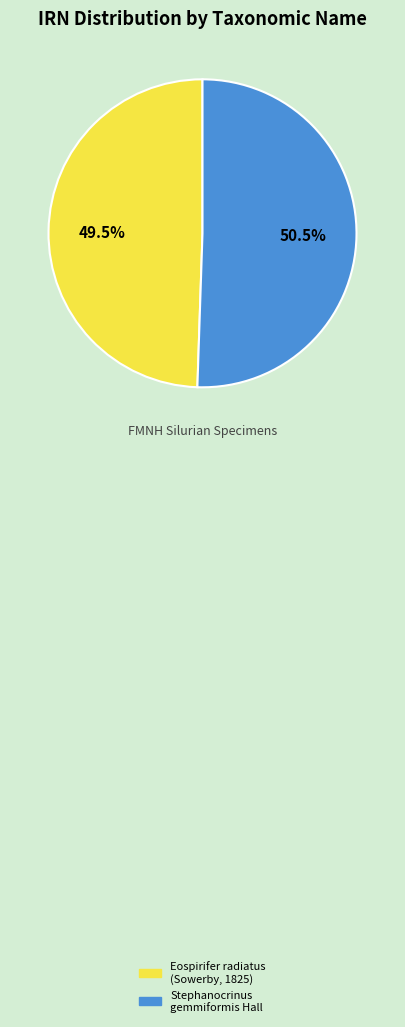

How many slices are in this pie chart?

2